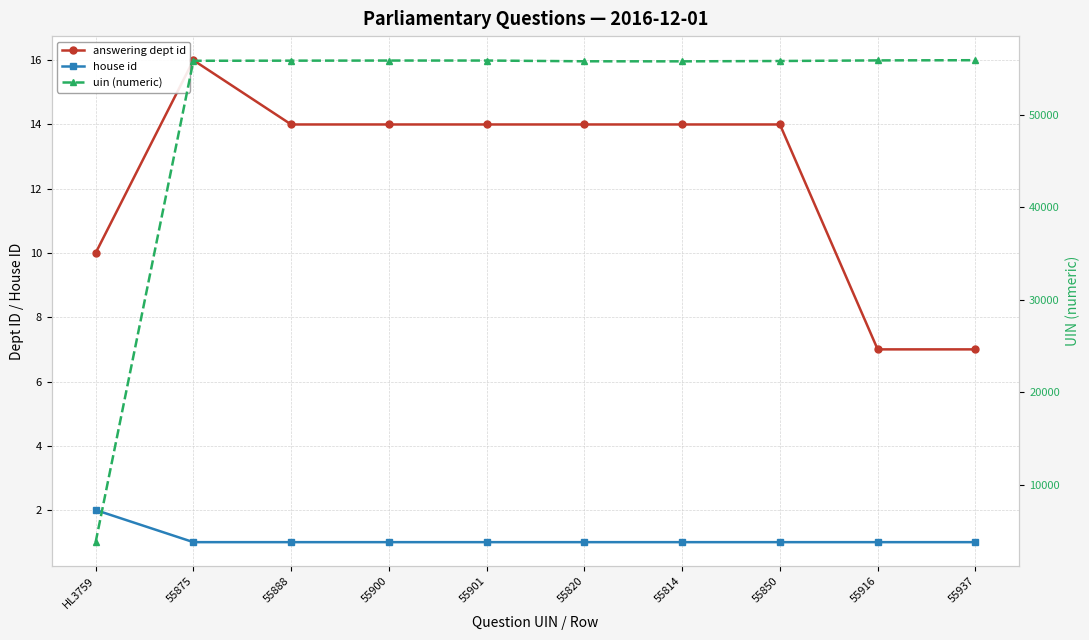

What is the average value of the answering dept id series?

12